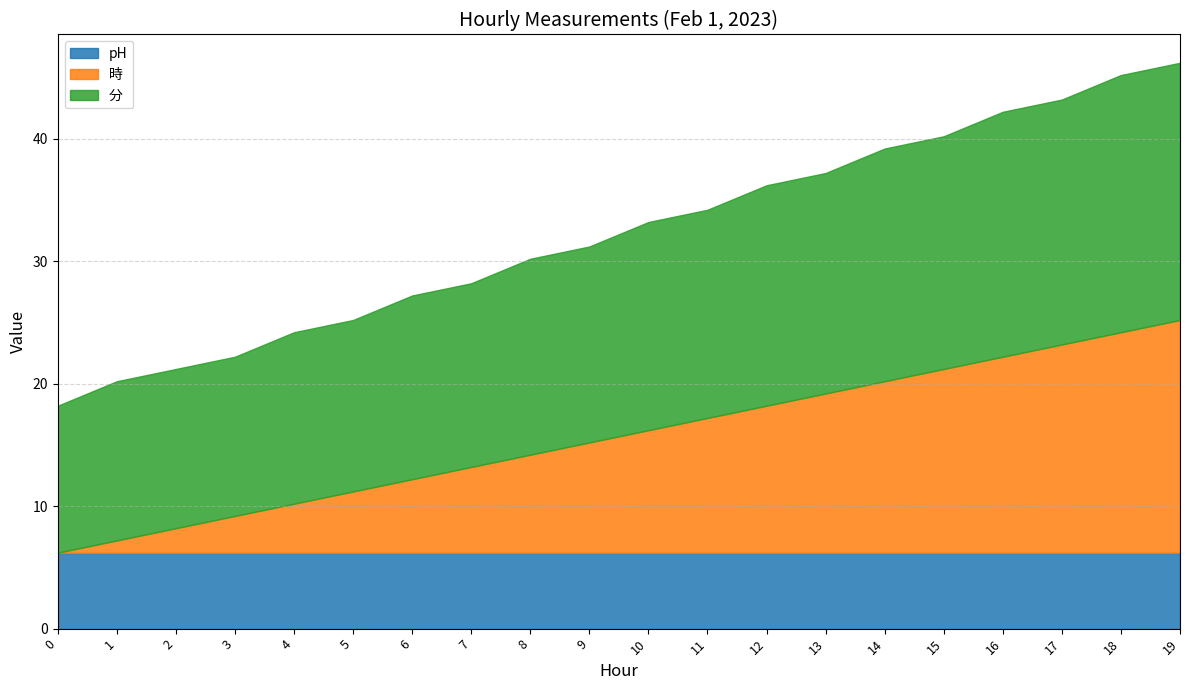

How many intersections are there between pH and 時?

1